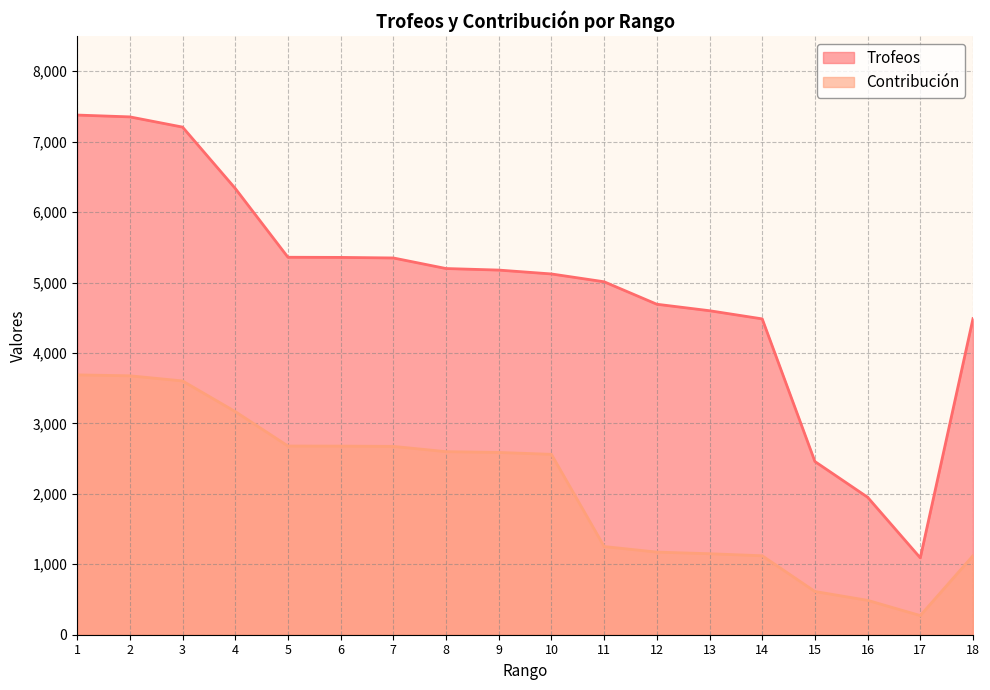

Reading right to left, list all the values displayed in this chart.

Trofeos: 4488	1091	1952	2459	4484	4600	4692	5011	5122	5177	5199	5349	5357	5359	6336	7207	7352	7378
Contribución: 1122	272	488	614	1121	1150	1173	1252	2561	2588	2599	2674	2678	2679	3168	3603	3676	3689